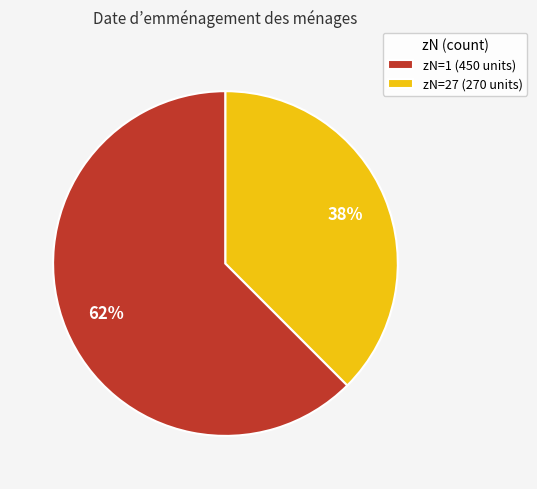

Is there any slice that represents more than half of the pie?

Yes